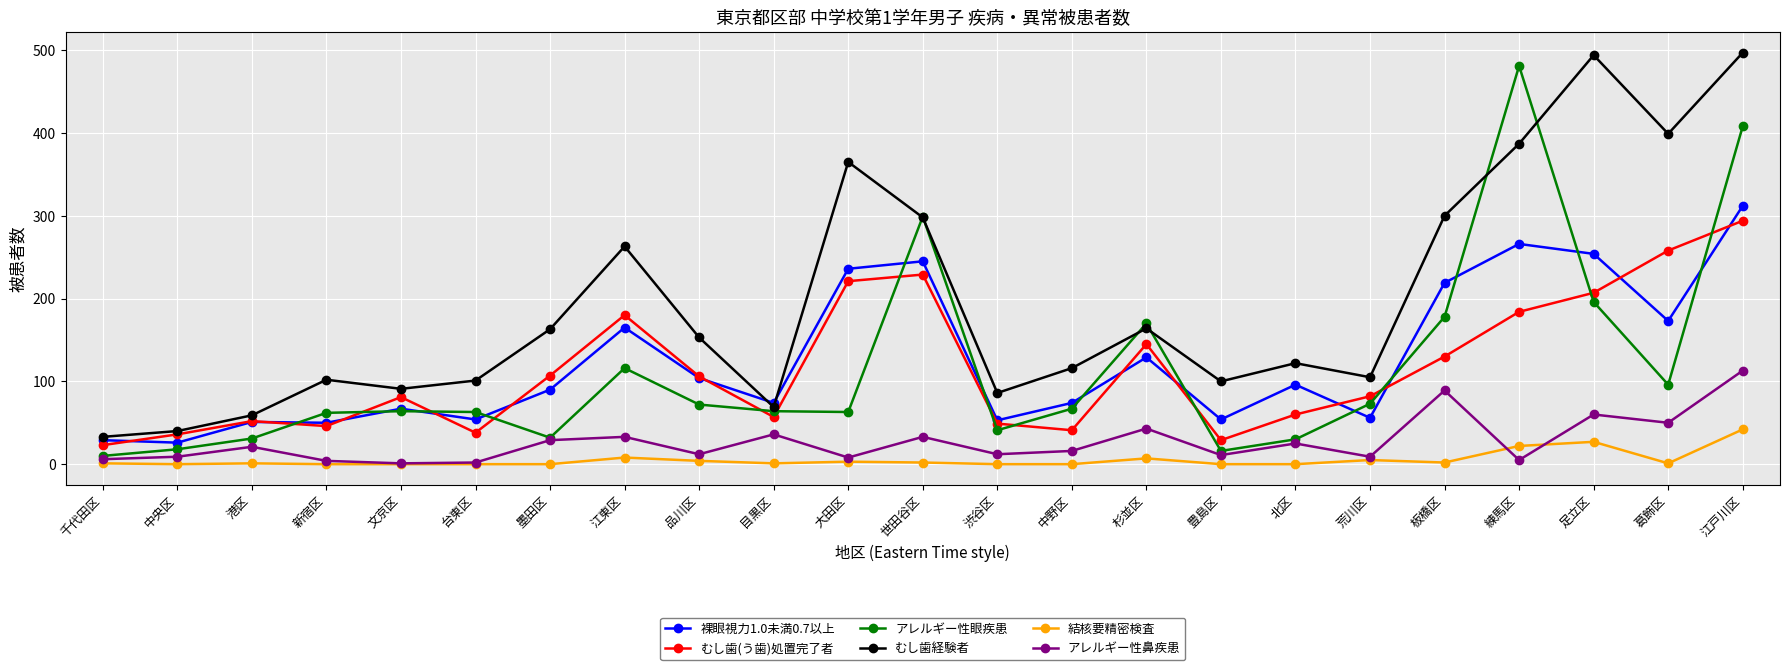

What position from the left is 渋谷区?

13